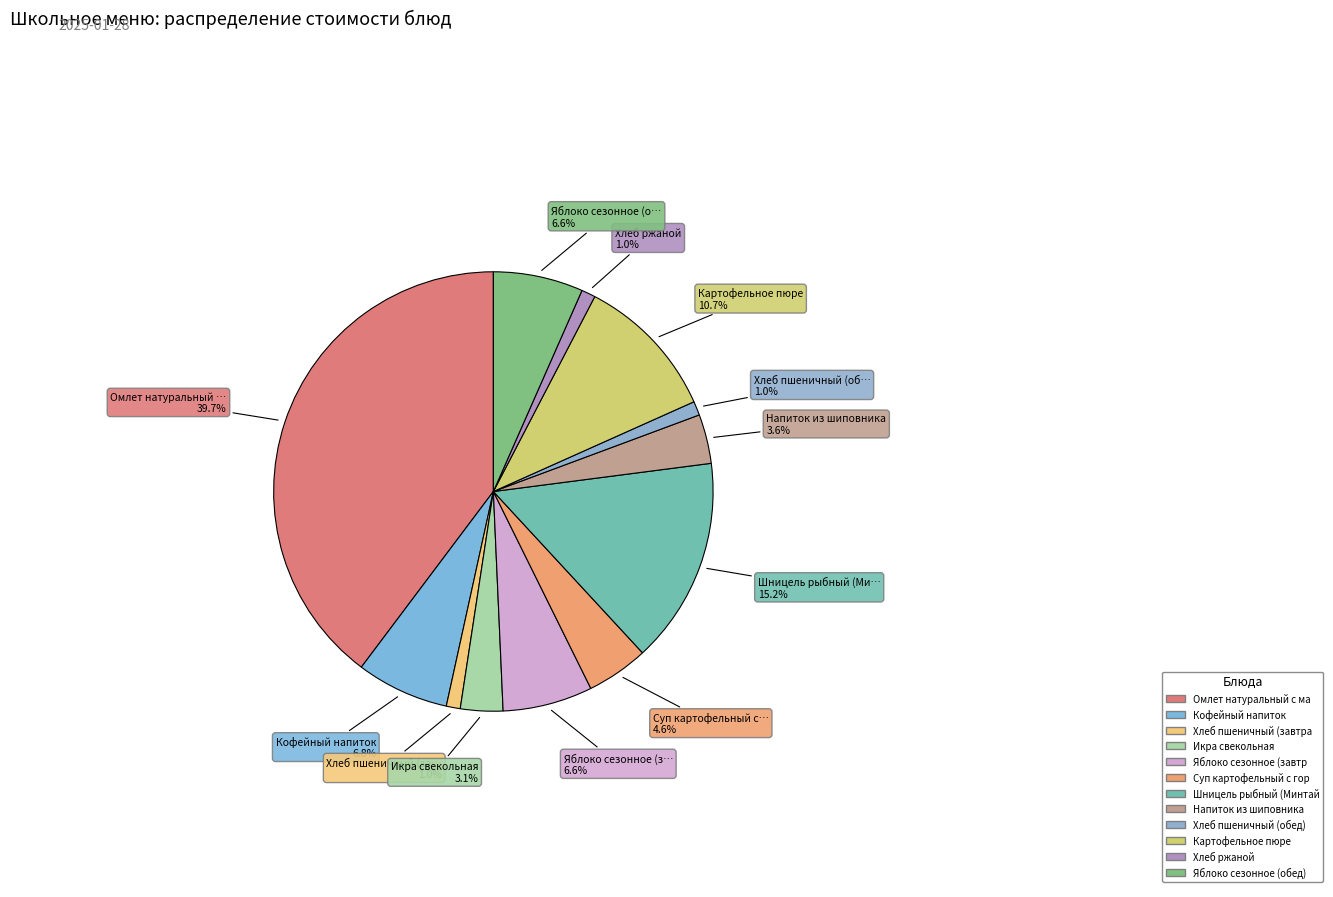

How many slices are in this pie chart?

12